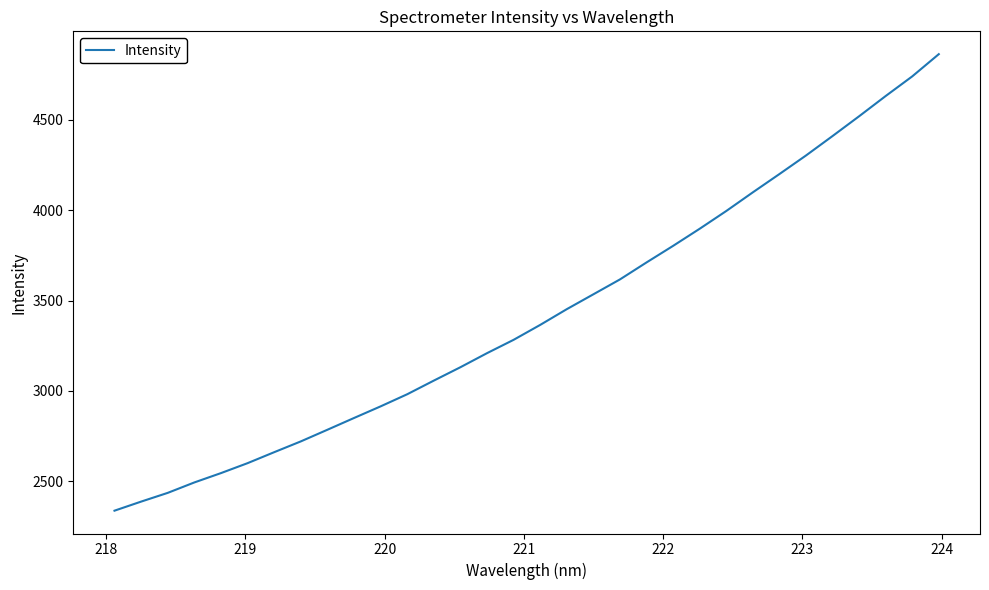

What is the smallest value displayed?

2336.8